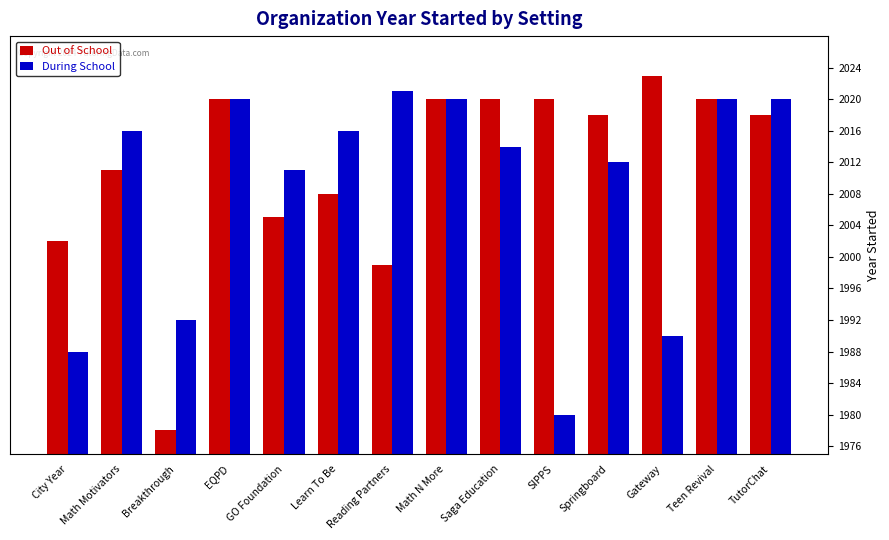

What is the difference between the highest and lowest values at Math Motivators?

5